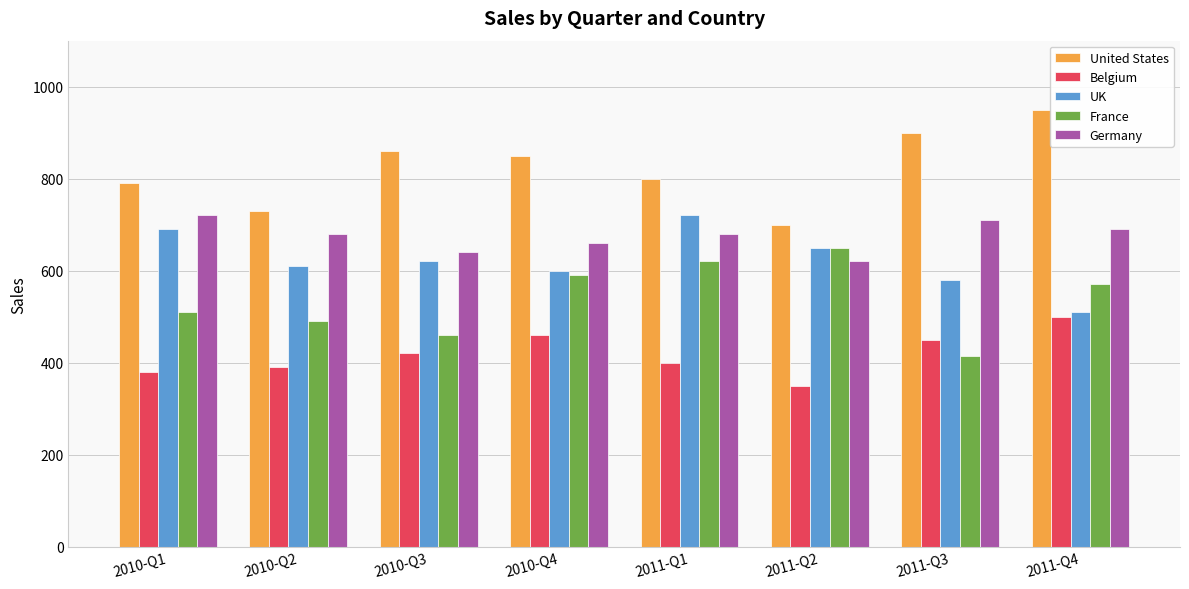

What is the spread (max minus min) of values at 2011-Q1?

400